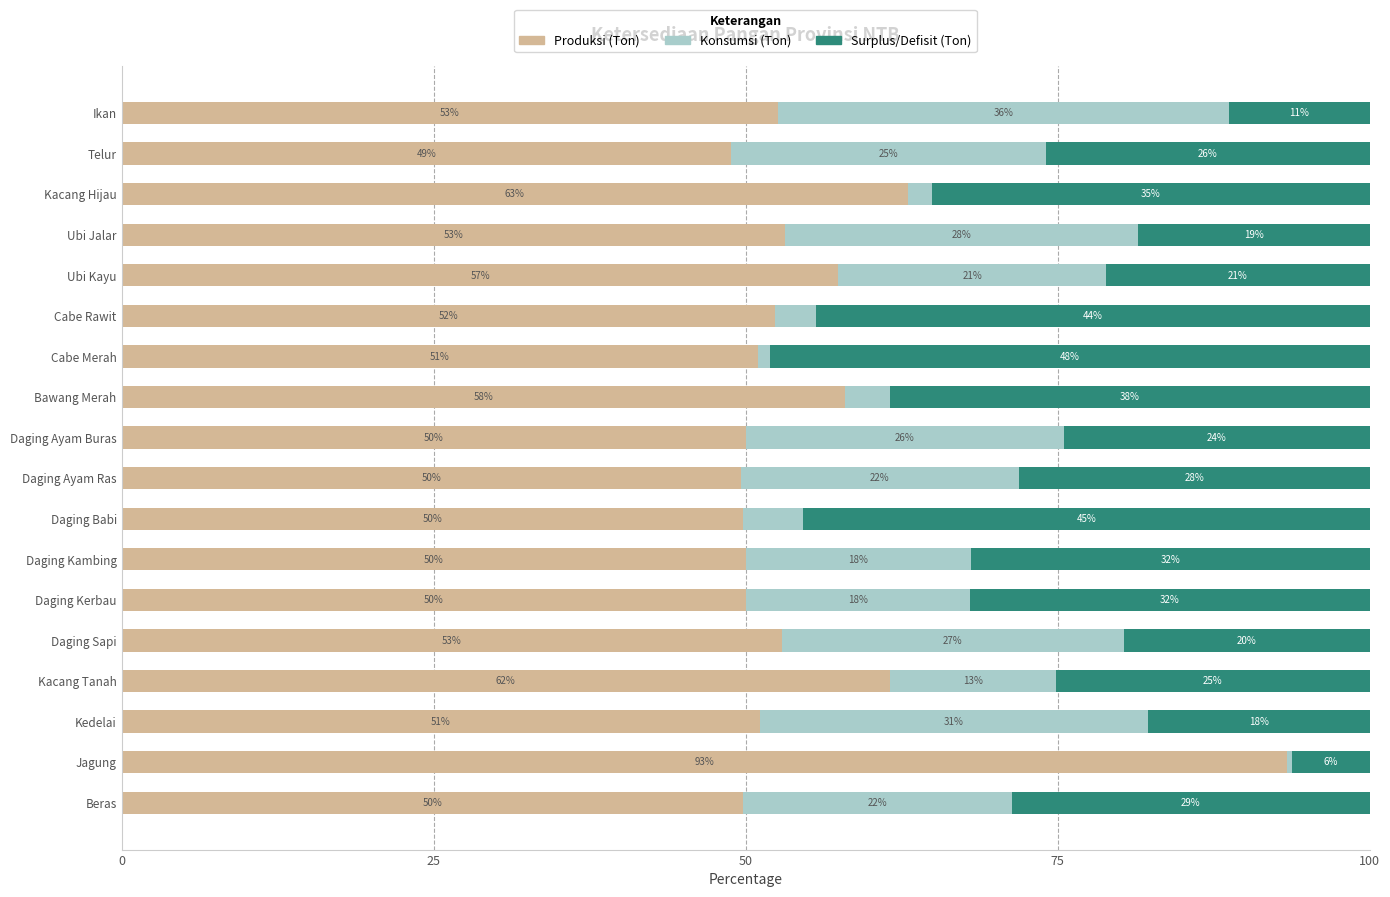

The value of Produksi (Ton) at Daging Sapi is 52.9. True or false?

True